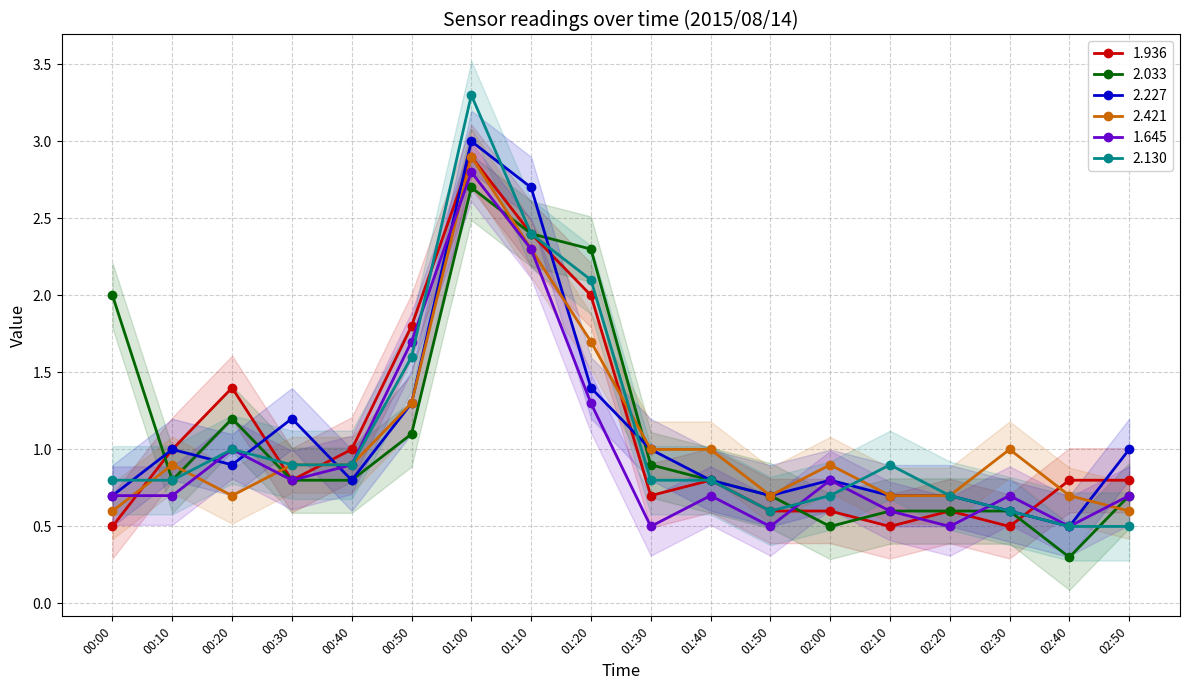

What is the difference between the maximum and minimum values in the 2.421 series?

2.3